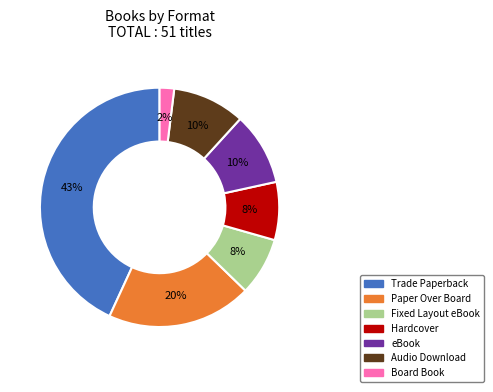

Is there a majority slice in this chart?

No